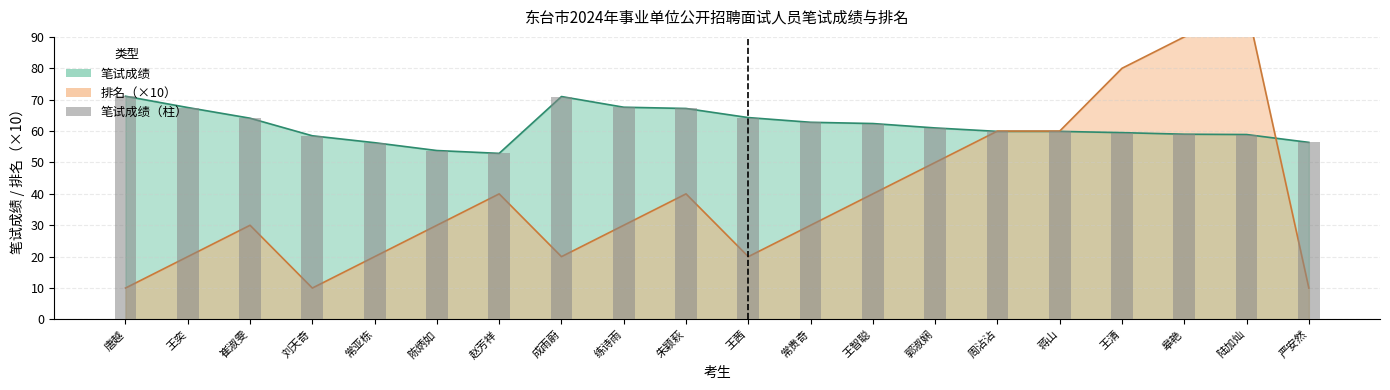

Is it true that the value at 朱颖萩 is 44.3?

False